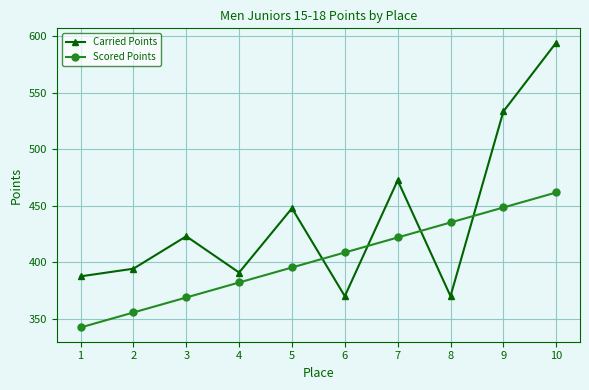

What is the value of the Carried Points point at the 7th from the left?

472.5